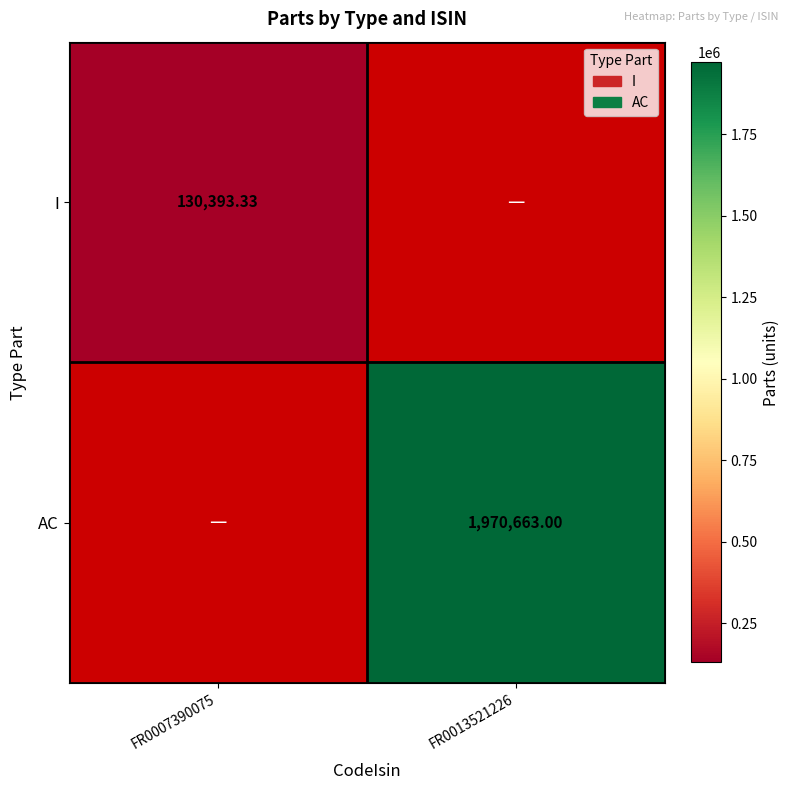

Is the value of I at FR0007390075 greater than the value of AC at FR0013521226?

No